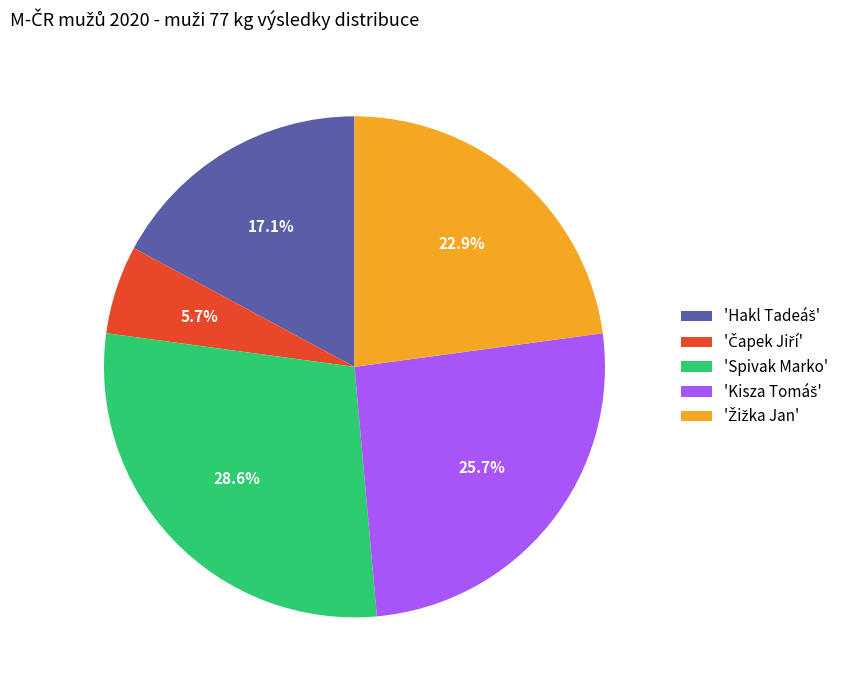

To the nearest percent, what is the average slice percentage?

20%